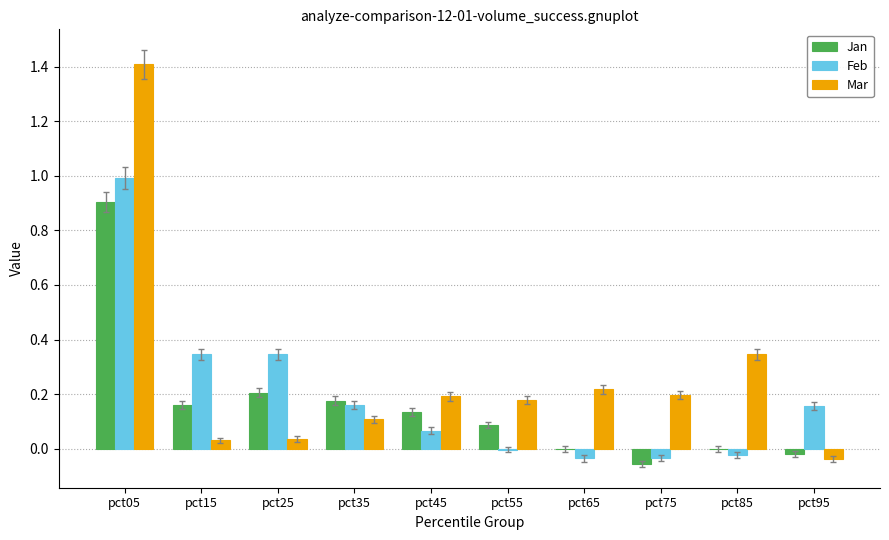

At which category is the sum across all series the highest?

pct05